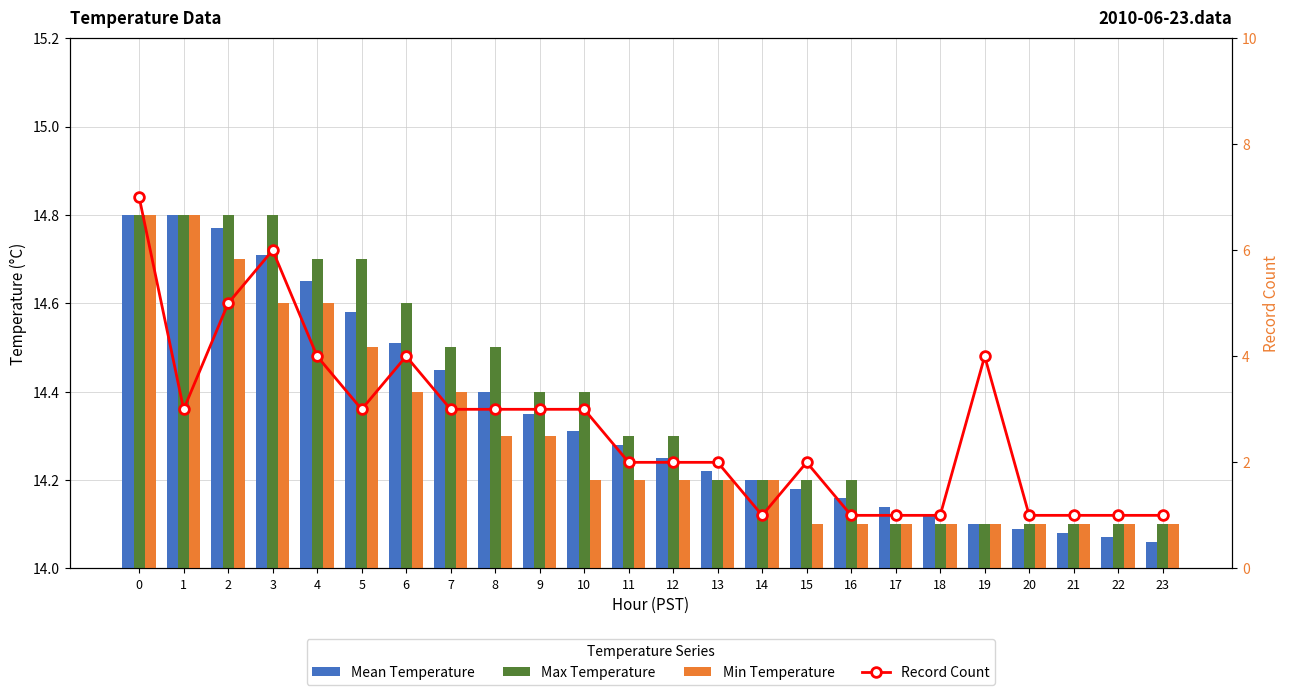

What is the value of the Min Temperature bar at the 1st from the left?

14.8